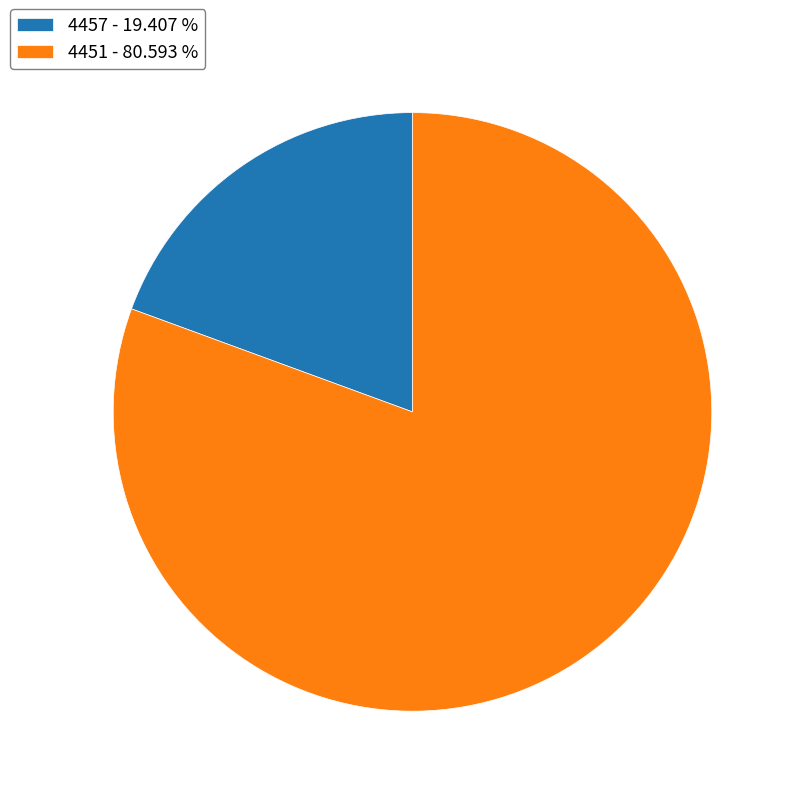

Which has a higher value, 4451 - 80.593 % or 4457 - 19.407 %?

4451 - 80.593 %